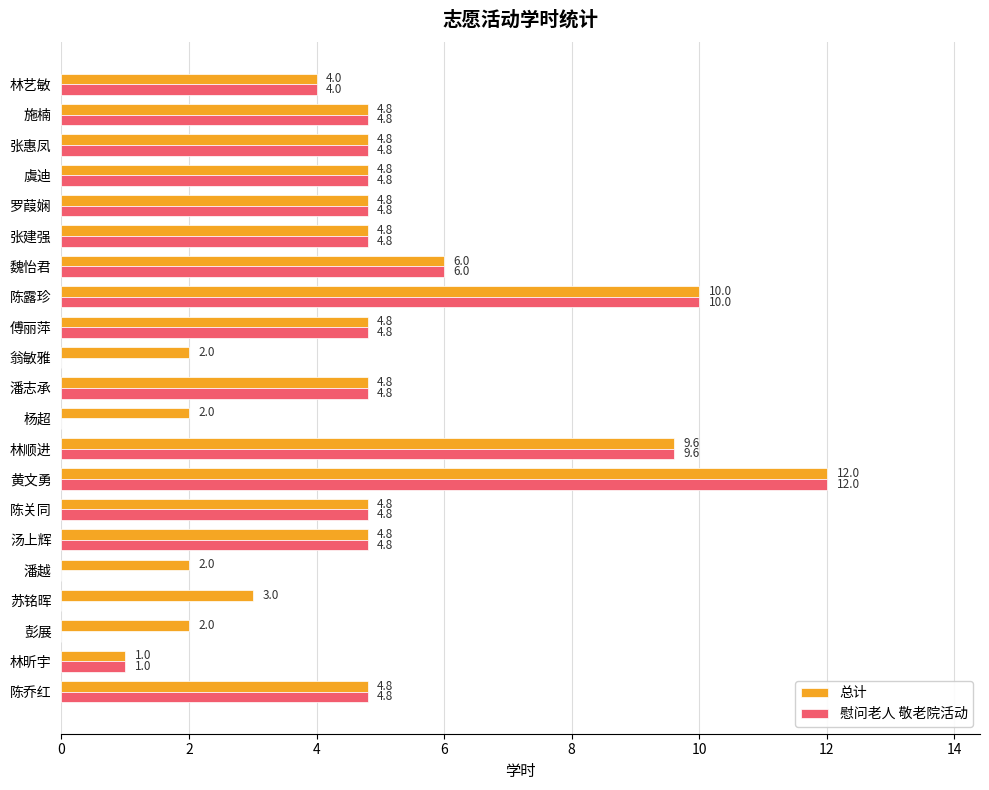

At which category is the sum across all series the highest?

黄文勇